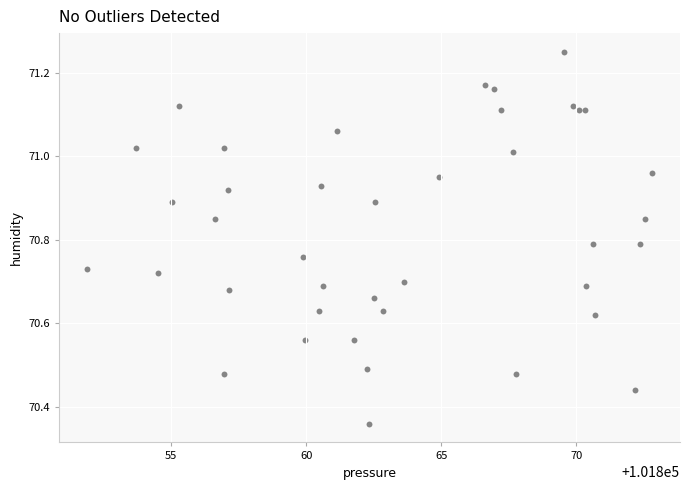

What is the range of X values (max minus min)?

20.9